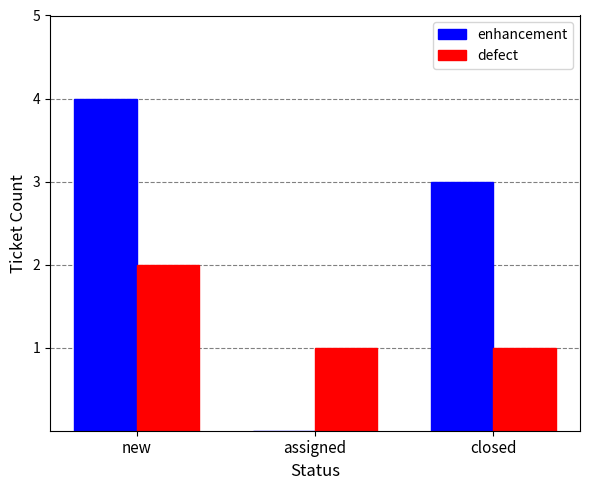

Does the chart contain stacked bars?

No